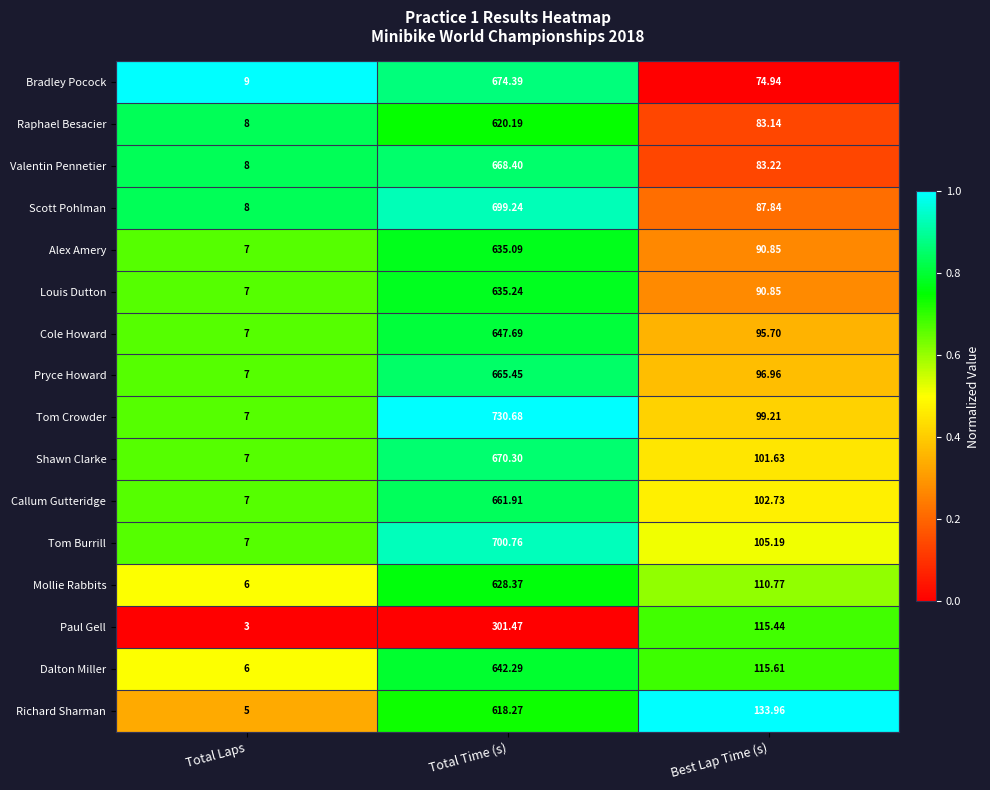

Between Total Time (s) and Best Lap Time (s), which series saw the biggest shift?

Tom Crowder